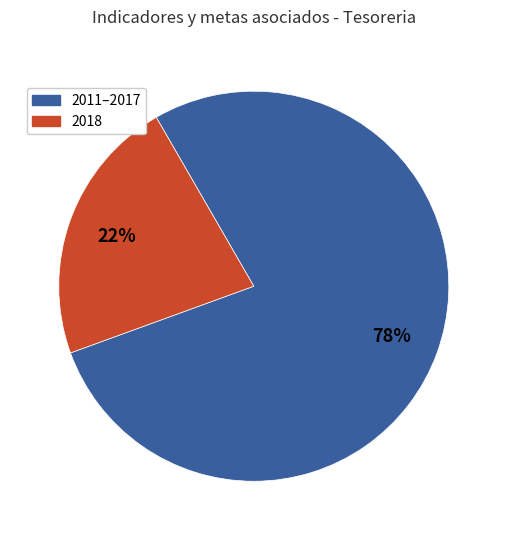

Is there any slice that represents more than half of the pie?

Yes